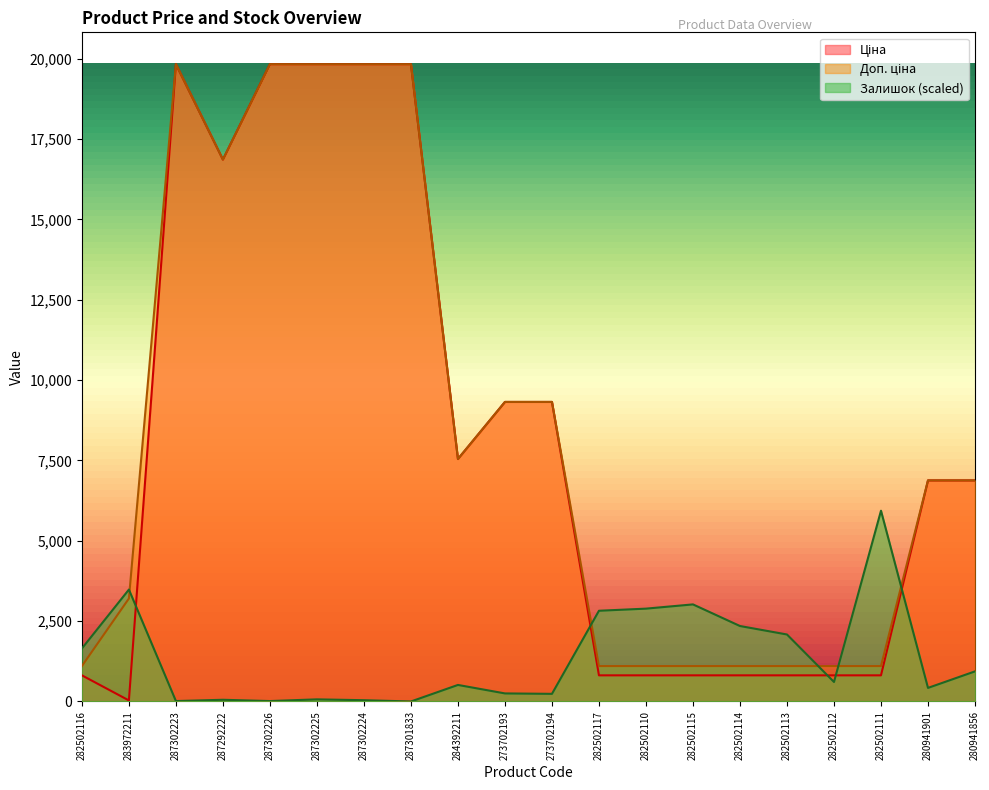

Between which two adjacent categories do Доп. ціна and Залишок first intersect?

283972211 and 287302223